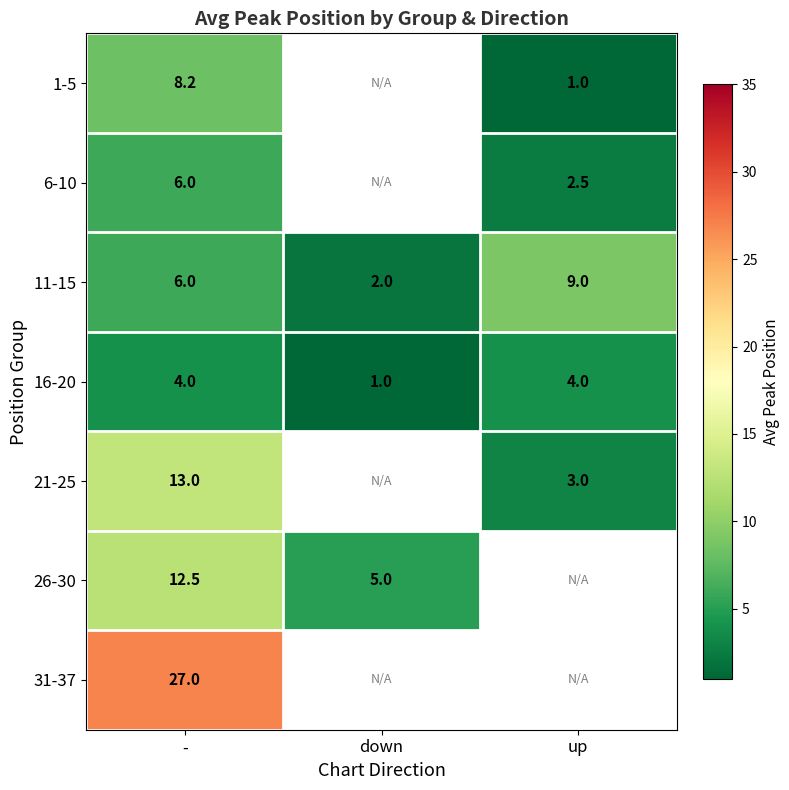

At which category is the sum across all series the highest?

-